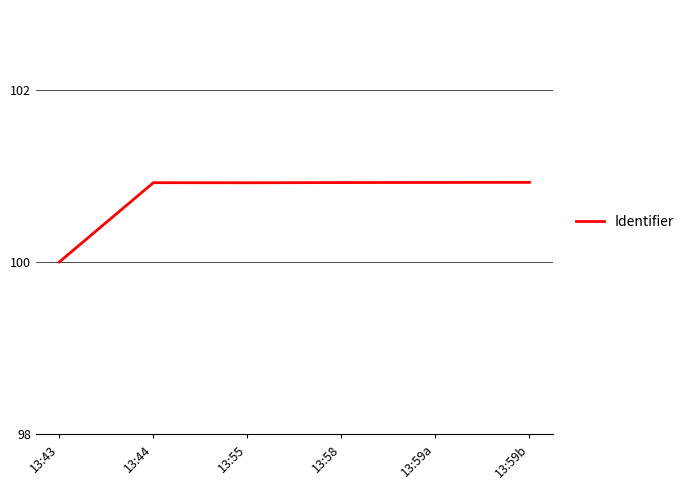

True or false: the data shows 179.0 at 13:43.

False